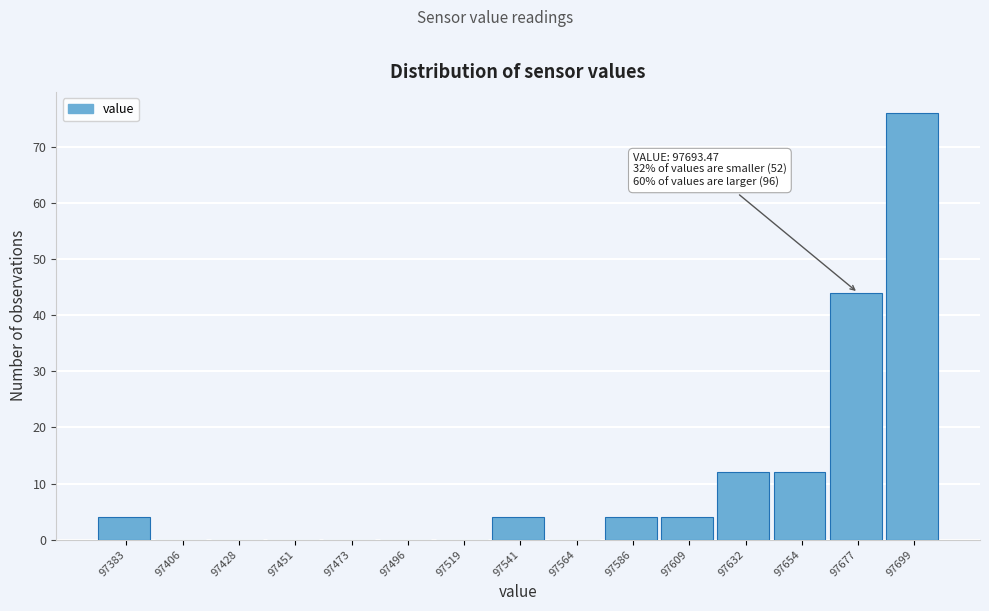

Reading left to right, extract all data points from this chart.

97383=4	97406=0	97428=0	97451=0	97473=0	97496=0	97519=0	97541=4	97564=0	97586=4	97609=4	97632=12	97654=12	97677=44	97699=76